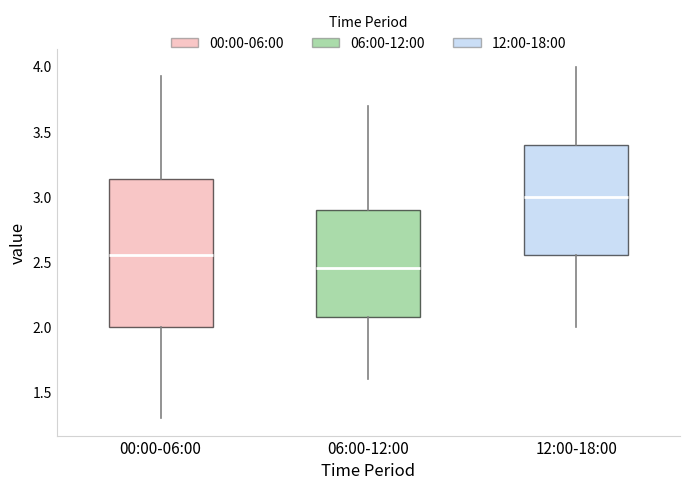

Reading left to right, read every box against the y-axis: the position of its median line, the range the box covers, and the ends of its whiskers. The values are not printed on the chart, so give them approximately, as read against the axis.

00:00-06:00: median 2.55, box 2.00 to 3.15, whiskers 1.30 to 3.95
06:00-12:00: median 2.45, box 2.10 to 2.90, whiskers 1.60 to 3.70
12:00-18:00: median 3.00, box 2.55 to 3.40, whiskers 2.00 to 4.00